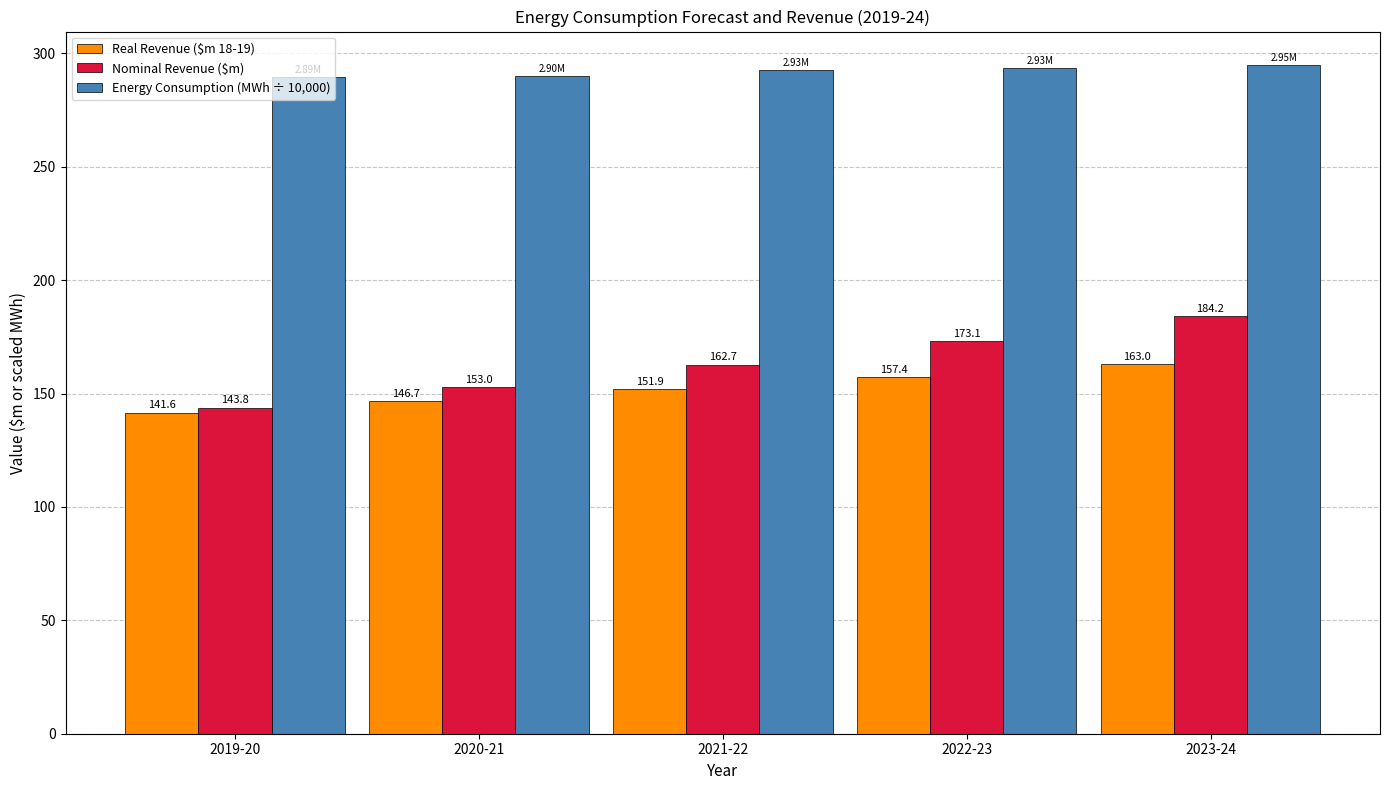

Reading left to right, list all the values displayed in this chart.

Real Revenue ($m 18-19): 2019-20=141.6	2020-21=146.7	2021-22=151.9	2022-23=157.4	2023-24=163.0
Nominal Revenue ($m): 2019-20=143.8	2020-21=153.0	2021-22=162.7	2022-23=173.1	2023-24=184.2
Energy Consumption (MWh ÷ 10,000): 2019-20=289.4	2020-21=290.0	2021-22=292.6	2022-23=293.5	2023-24=294.8